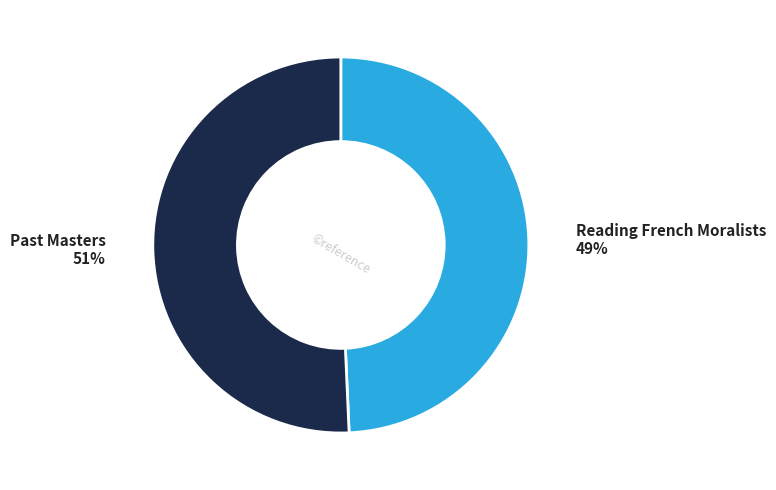

To the nearest percent, what percentage of the pie is Past Masters?

51%